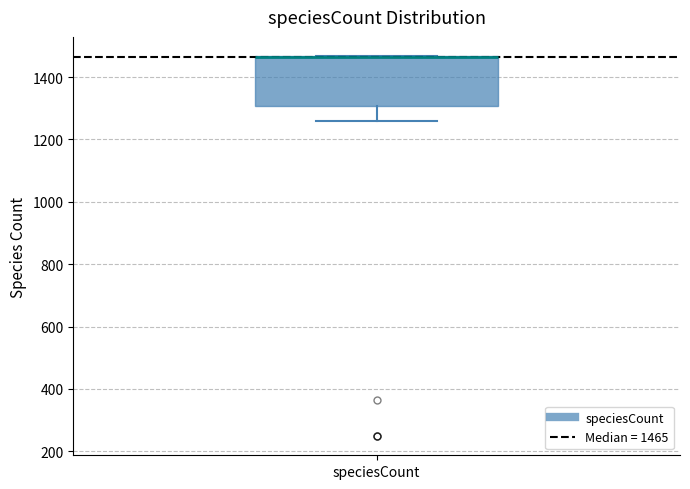

Where is the upper edge of the box for speciesCount on the y-axis? The values are not printed on the chart, so give them approximately, as read against the axis.

1460